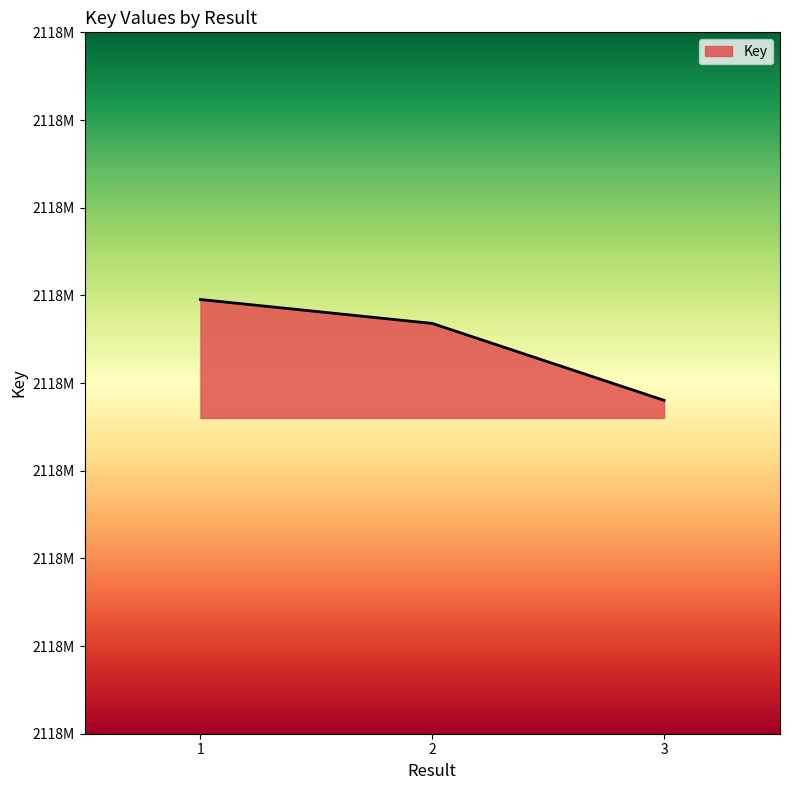

At which category does the chart reach its peak across all series?

1